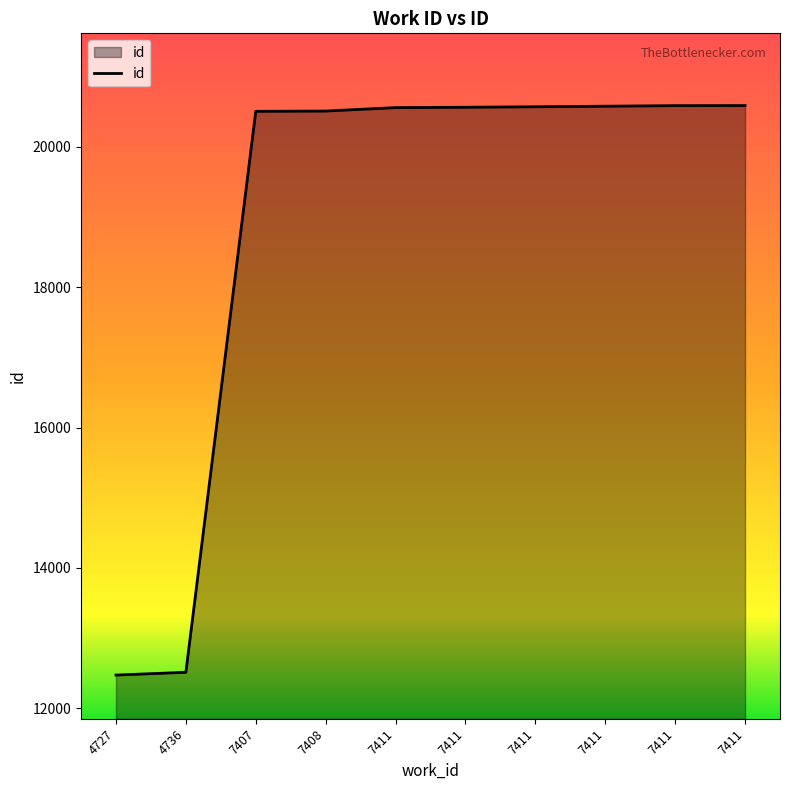

Rank the categories by value from lowest to highest.

4727, 4736, 7407, 7408, 7411, 7411, 7411, 7411, 7411, 7411